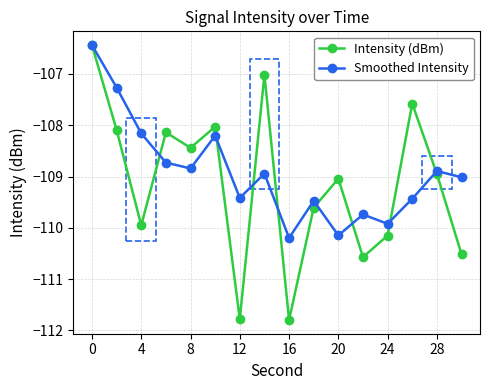

In Smoothed Intensity, how many points are lower than both neighbors (excluding endpoints)?

5